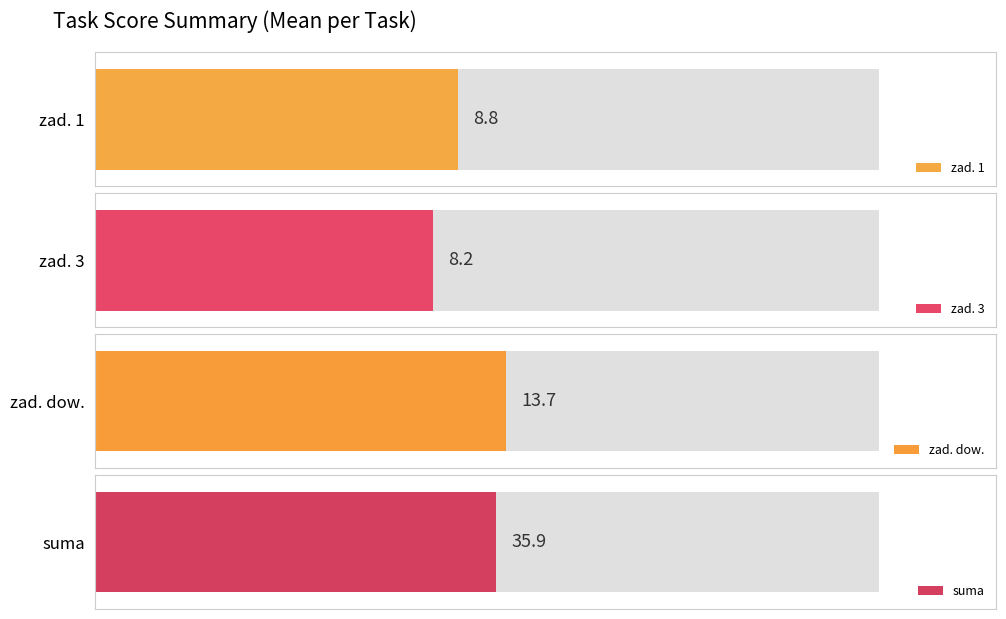

Which series changed the most between 5 and 13?

suma